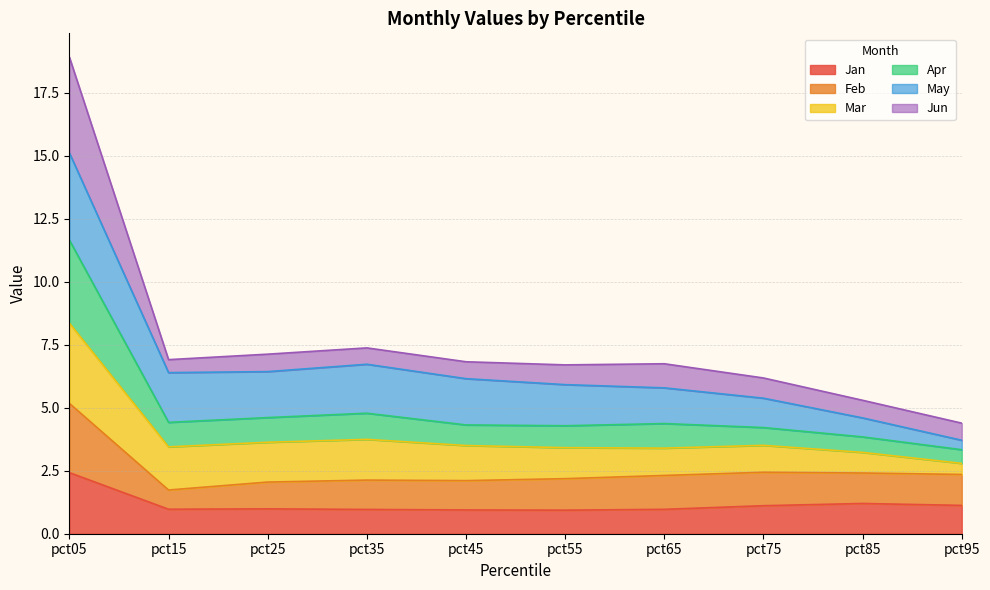

Is it true that Jan equals 1.0 at pct15?

True